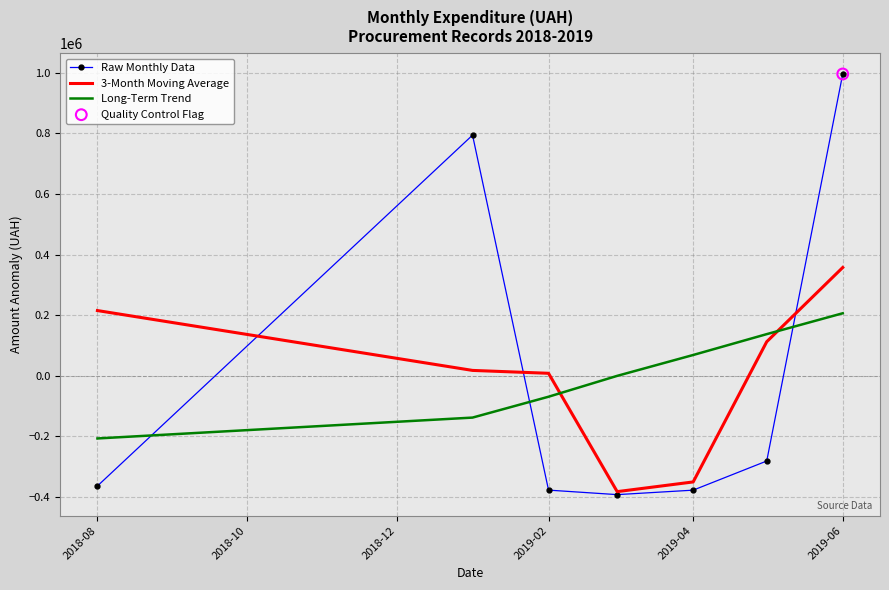

What is the maximum value for Long-Term Trend?

206497.3